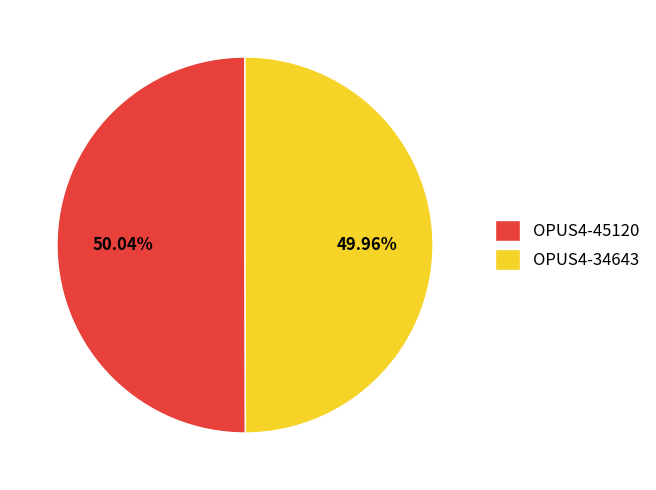

Approximately how many times larger is the value at OPUS4-45120 compared to OPUS4-34643?

1.0